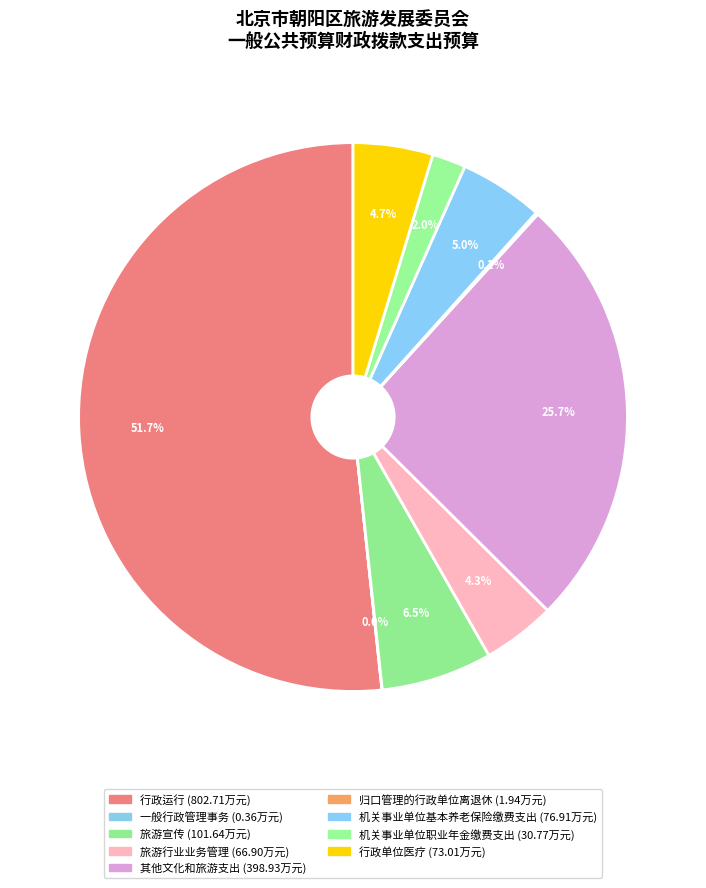

How many segments does this pie chart have?

9